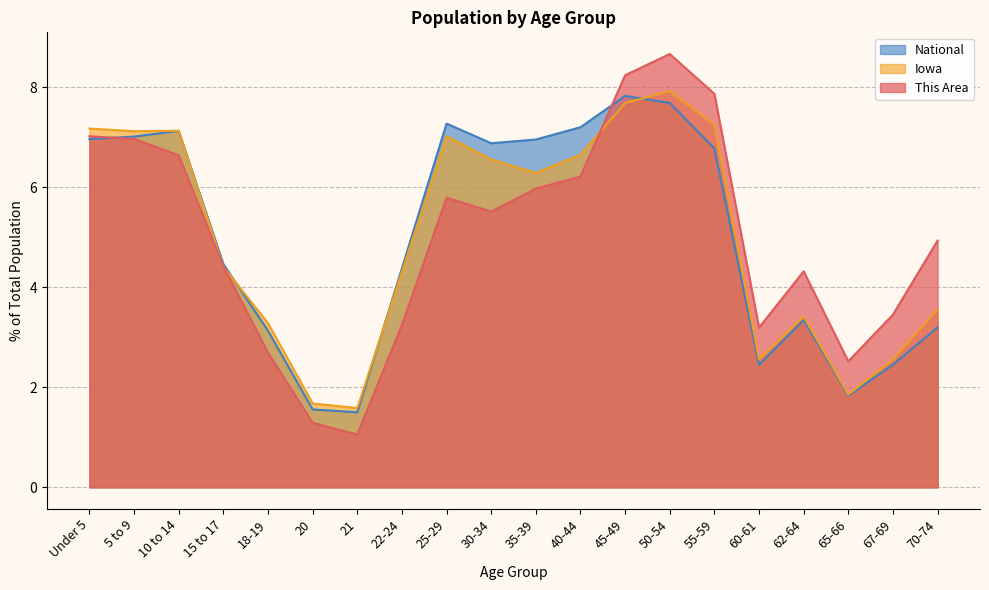

List the series in order of their peak value, highest first.

This Area, Iowa, National